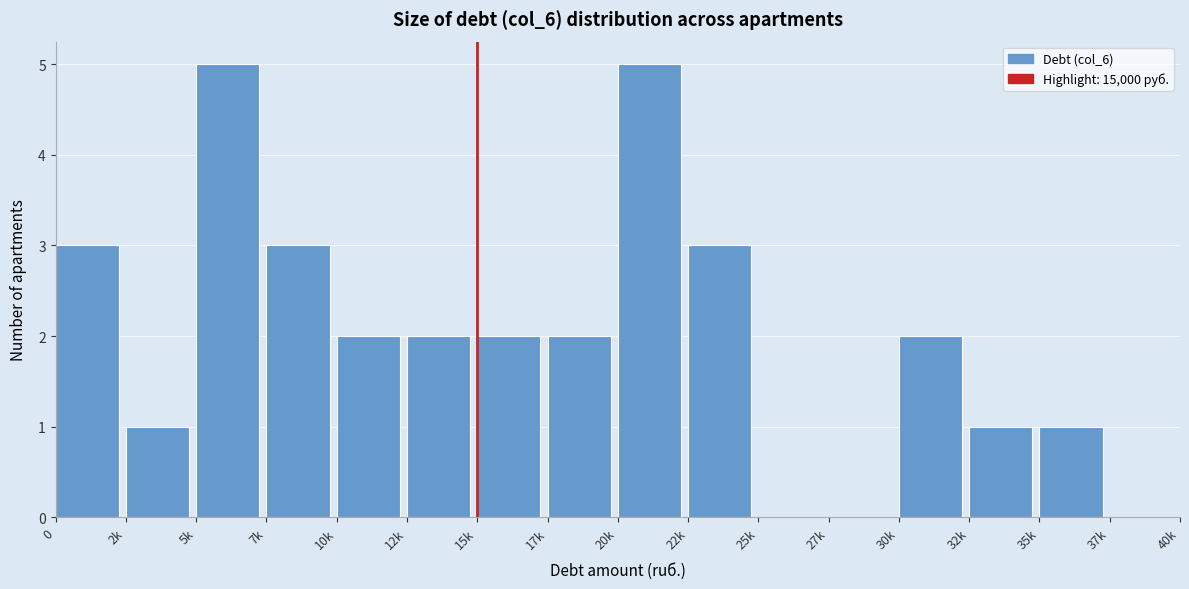

Reading right to left, extract all data points from this chart.

37k=0	35k=1	32k=1	30k=2	27k=0	25k=0	22k=3	20k=5	17k=2	15k=2	12k=2	10k=2	7k=3	5k=5	2k=1	0=3